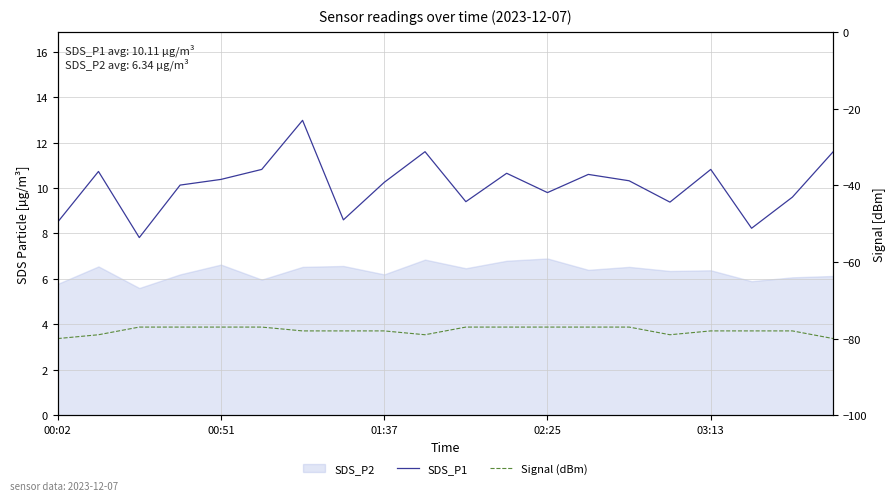

Is it true that SDS_P1 equals 12.6 at 17?

False